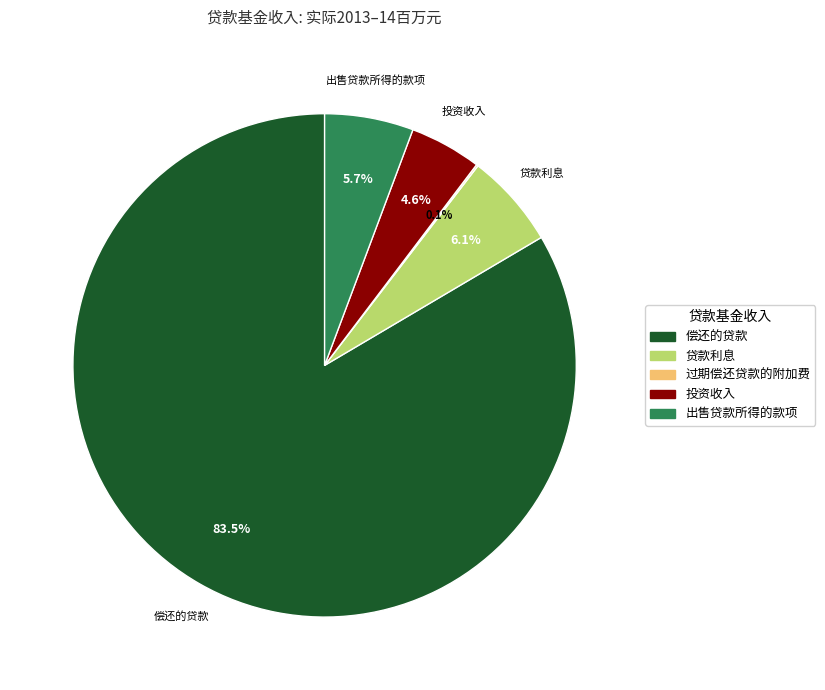

What is the ratio of the value at 偿还的贷款 to the value at 贷款利息?

13.7